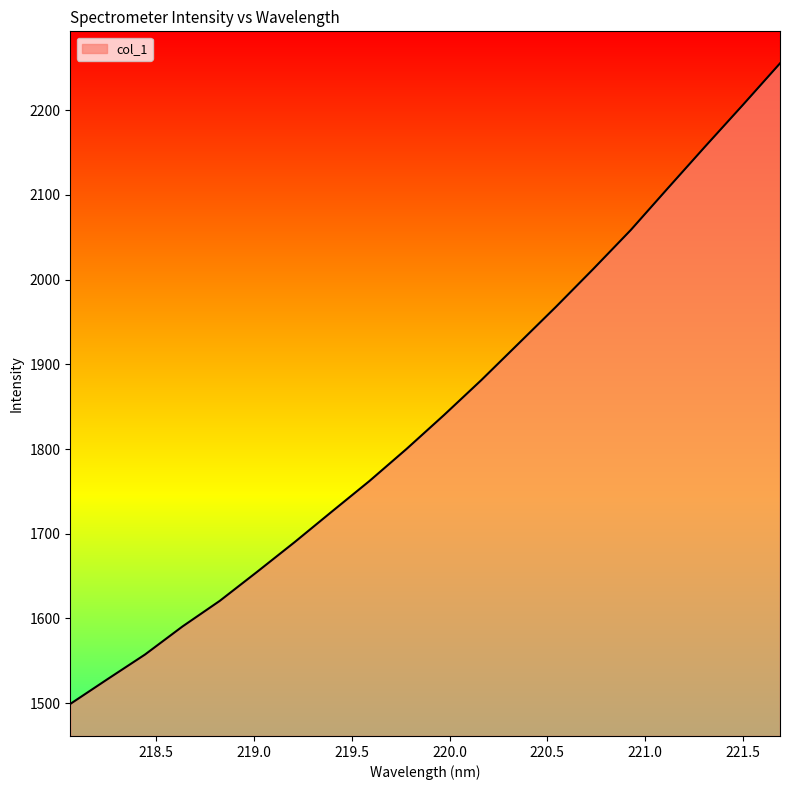

What is the minimum value shown in the chart?

1499.0